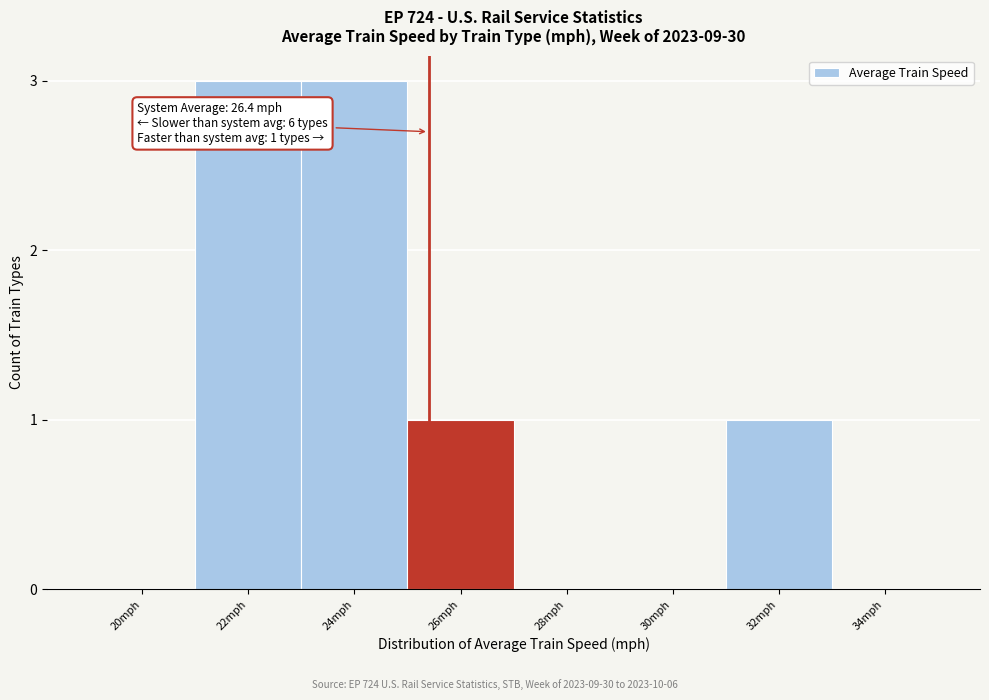

Reading left to right, transcribe all the data shown in this chart.

20mph=0	22mph=3	24mph=3	26mph=1	28mph=0	30mph=0	32mph=1	34mph=0